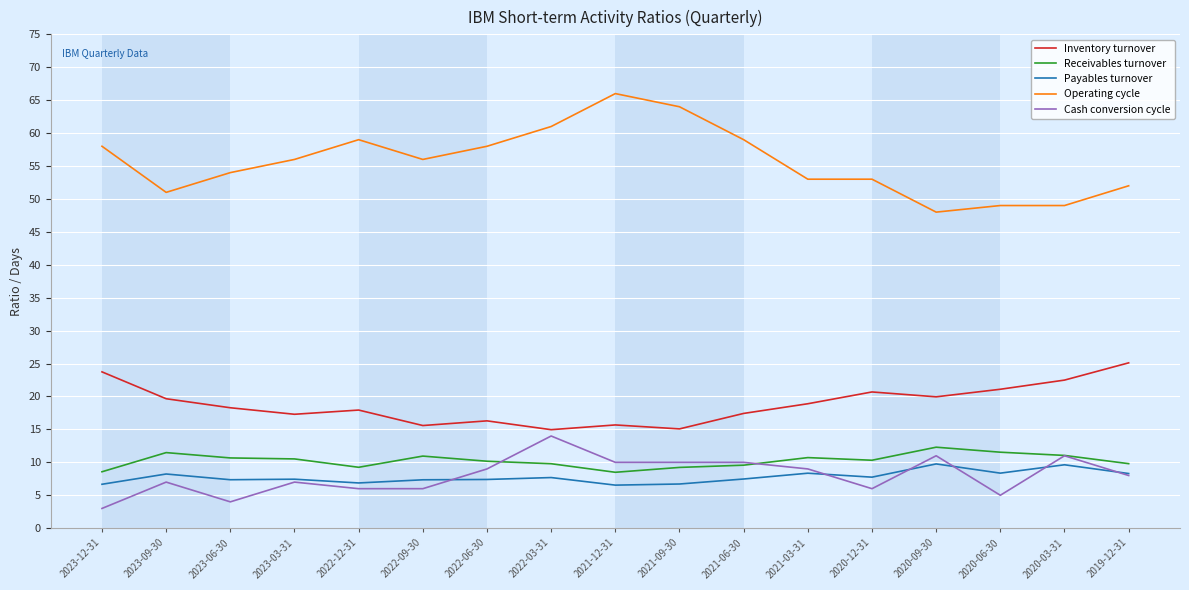

The value of Inventory turnover at 2020-12-31 is 20.7. True or false?

True